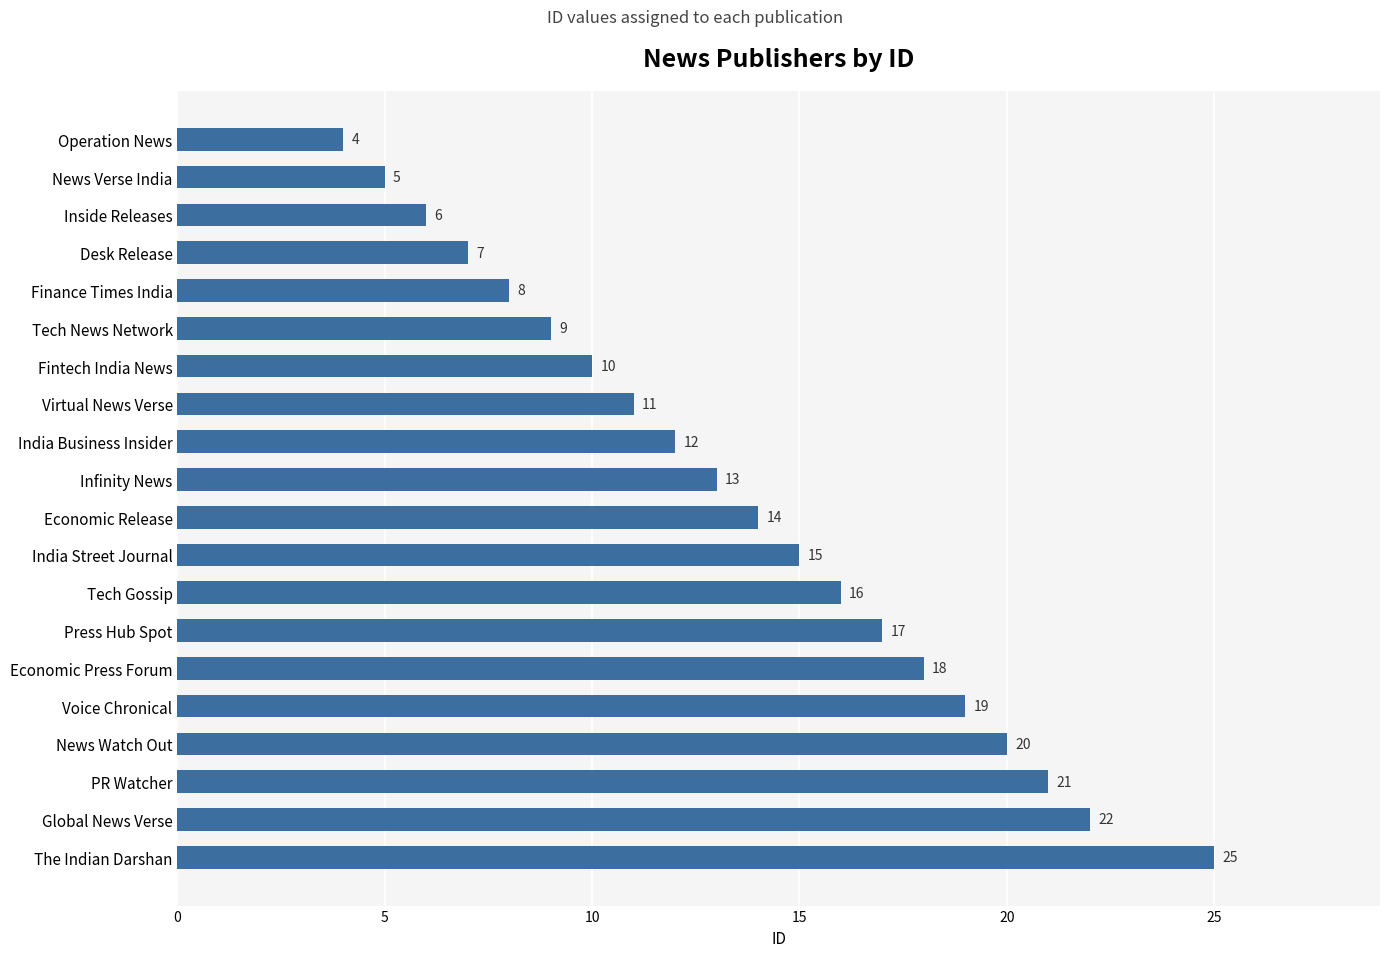

True or false: the data shows 11 at Virtual News Verse.

True